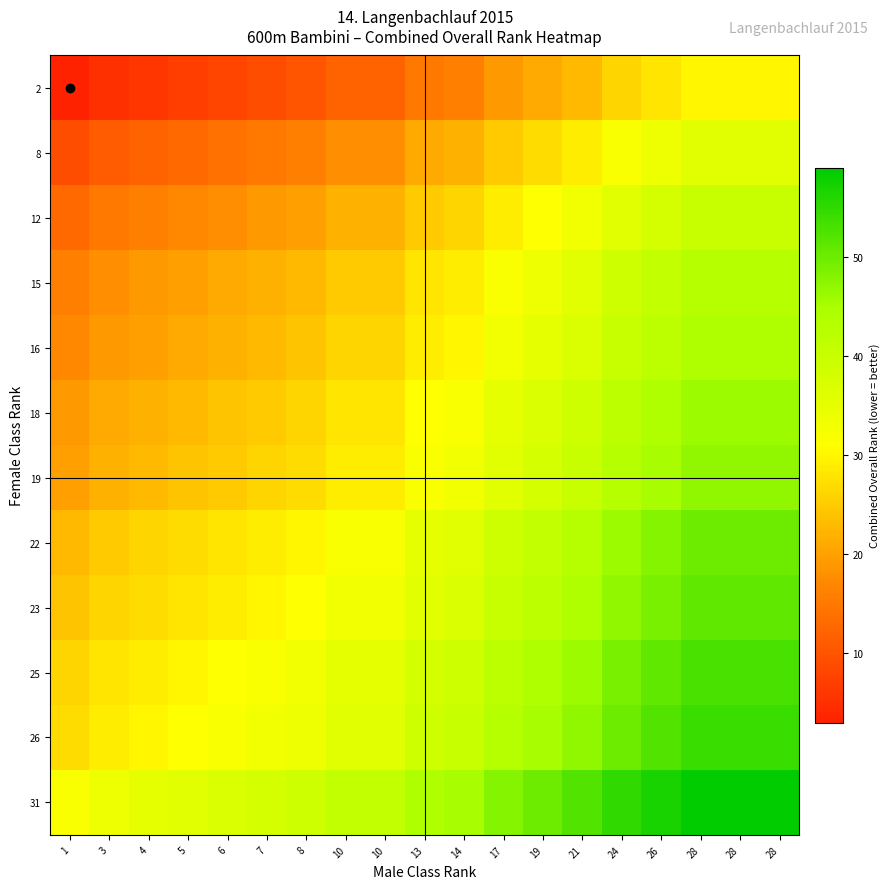

Reading left to right, transcribe all the data shown in this chart.

2: 1=3	3=5	4=6	5=7	6=8	7=9	8=10	10=12	10=12	13=15	14=16	17=19	19=21	21=23	24=26	26=28	28=30	28=30	28=30
8: 1=9	3=11	4=12	5=13	6=14	7=15	8=16	10=18	10=18	13=21	14=22	17=25	19=27	21=29	24=32	26=34	28=36	28=36	28=36
12: 1=13	3=15	4=16	5=17	6=18	7=19	8=20	10=22	10=22	13=25	14=26	17=29	19=31	21=33	24=36	26=38	28=40	28=40	28=40
15: 1=16	3=18	4=19	5=20	6=21	7=22	8=23	10=25	10=25	13=28	14=29	17=32	19=34	21=36	24=39	26=41	28=43	28=43	28=43
16: 1=17	3=19	4=20	5=21	6=22	7=23	8=24	10=26	10=26	13=29	14=30	17=33	19=35	21=37	24=40	26=42	28=44	28=44	28=44
18: 1=19	3=21	4=22	5=23	6=24	7=25	8=26	10=28	10=28	13=31	14=32	17=35	19=37	21=39	24=42	26=44	28=46	28=46	28=46
19: 1=20	3=22	4=23	5=24	6=25	7=26	8=27	10=29	10=29	13=32	14=33	17=36	19=38	21=40	24=43	26=45	28=47	28=47	28=47
22: 1=23	3=25	4=26	5=27	6=28	7=29	8=30	10=32	10=32	13=35	14=36	17=39	19=41	21=43	24=46	26=48	28=50	28=50	28=50
23: 1=24	3=26	4=27	5=28	6=29	7=30	8=31	10=33	10=33	13=36	14=37	17=40	19=42	21=44	24=47	26=49	28=51	28=51	28=51
25: 1=26	3=28	4=29	5=30	6=31	7=32	8=33	10=35	10=35	13=38	14=39	17=42	19=44	21=46	24=49	26=51	28=53	28=53	28=53
26: 1=27	3=29	4=30	5=31	6=32	7=33	8=34	10=36	10=36	13=39	14=40	17=43	19=45	21=47	24=50	26=52	28=54	28=54	28=54
31: 1=32	3=34	4=35	5=36	6=37	7=38	8=39	10=41	10=41	13=44	14=45	17=48	19=50	21=52	24=55	26=57	28=59	28=59	28=59